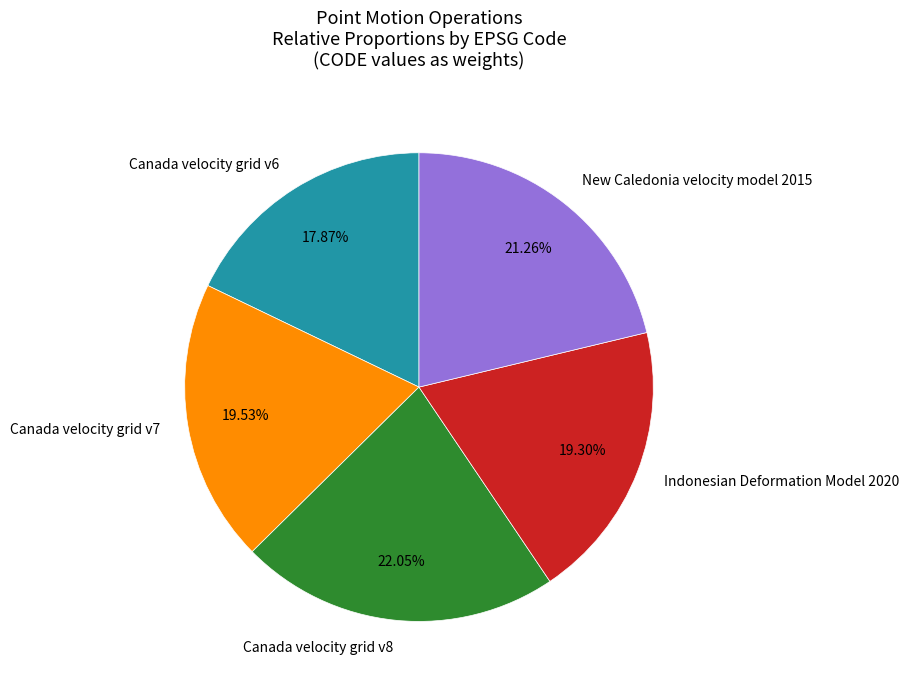

Combined, what portion of the pie is Indonesian Deformation Model 2020 and Canada velocity grid v7?

38.8%